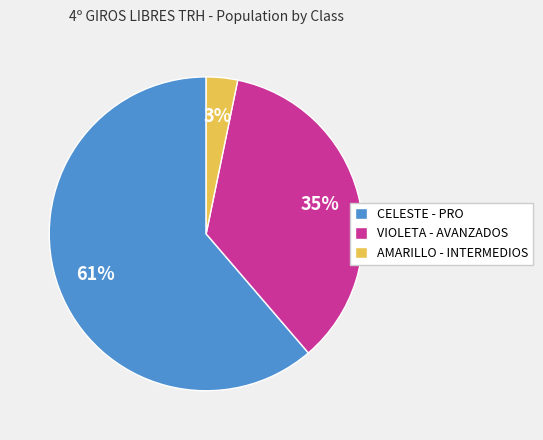

Approximately how many times larger is the value at VIOLETA - AVANZADOS compared to CELESTE - PRO?

0.6